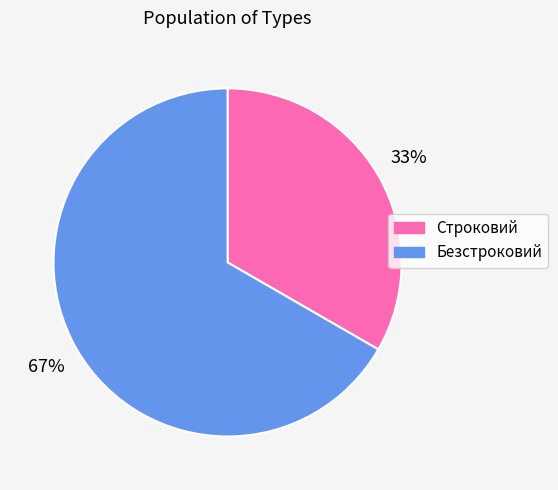

To the nearest percent, what is the average slice percentage?

50%